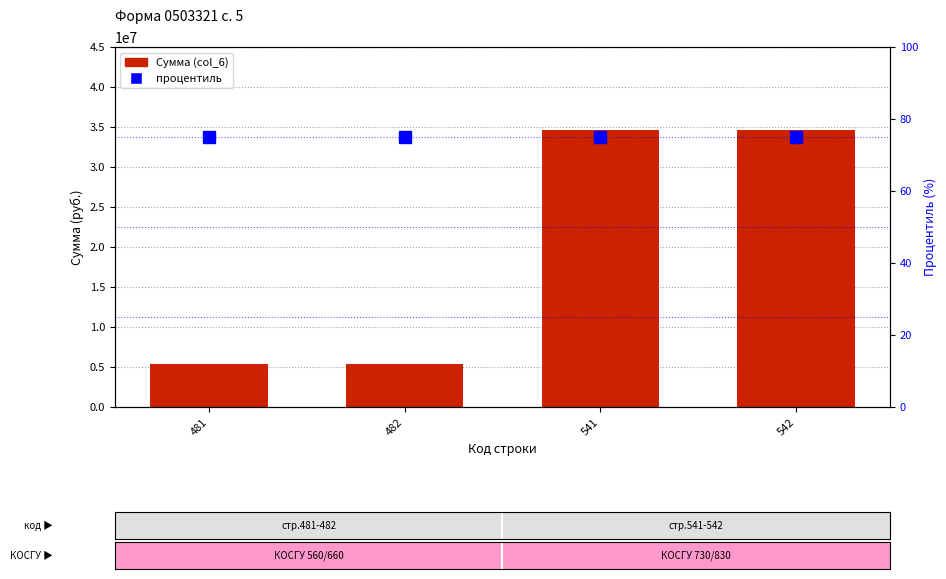

Does the chart contain stacked bars?

No